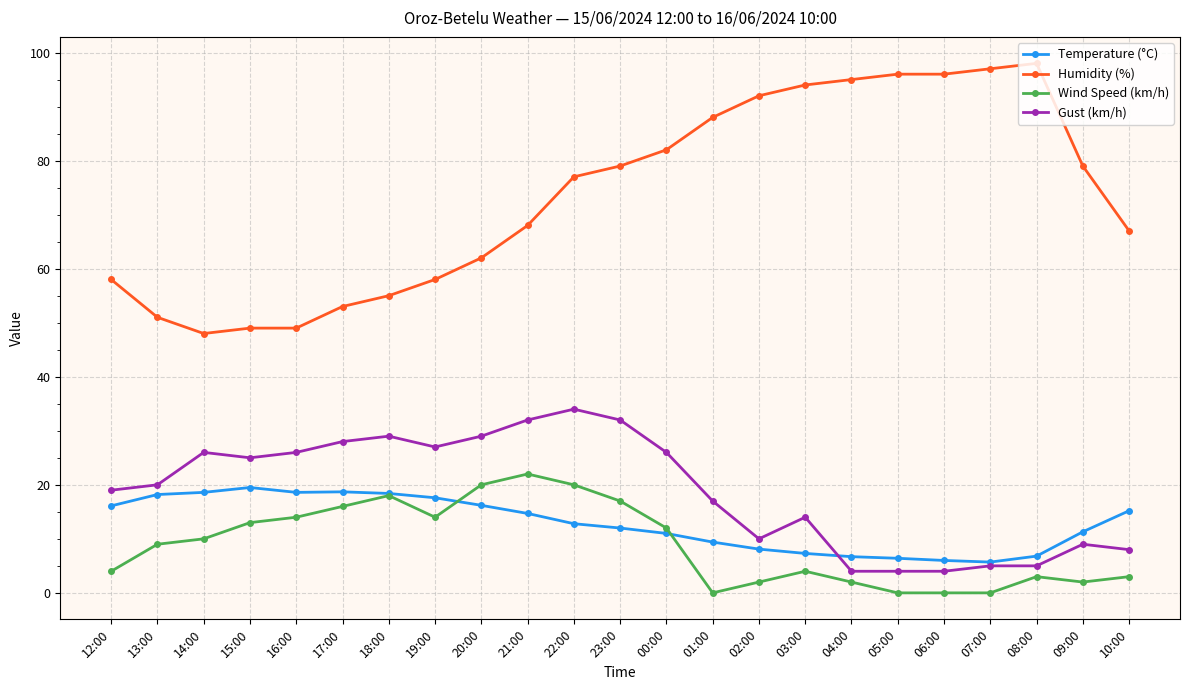

What is the greatest value displayed?

98.0